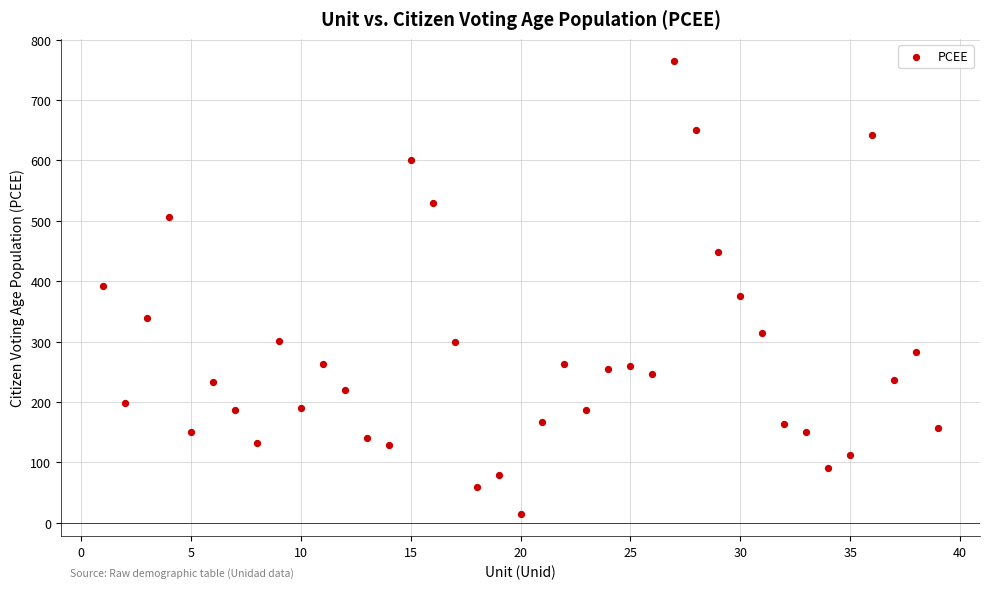

What is the range of Y values (max minus min)?

748.6